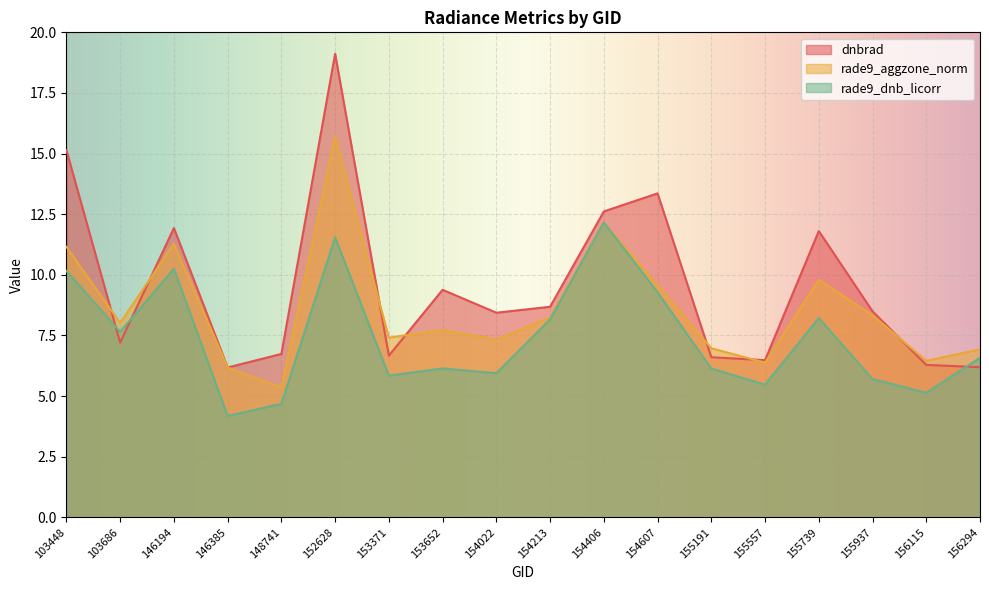

Reading left to right, extract all data points from this chart.

dnbrad: 103448=15.1	103686=7.2	146194=11.9	146385=6.2	148741=6.7	152628=19.1	153371=6.7	153652=9.4	154022=8.4	154213=8.7	154406=12.6	154607=13.4	155191=6.6	155557=6.5	155739=11.8	155937=8.5	156115=6.3	156294=6.2
rade9_aggzone_norm: 103448=11.2	103686=8.0	146194=11.3	146385=6.2	148741=5.4	152628=15.7	153371=7.4	153652=7.7	154022=7.3	154213=8.2	154406=12.2	154607=9.6	155191=7.0	155557=6.4	155739=9.8	155937=8.3	156115=6.5	156294=6.9
rade9_dnb_licorr: 103448=10.2	103686=7.7	146194=10.2	146385=4.2	148741=4.7	152628=11.5	153371=5.8	153652=6.1	154022=5.9	154213=8.2	154406=12.2	154607=9.3	155191=6.1	155557=5.5	155739=8.2	155937=5.7	156115=5.1	156294=6.6